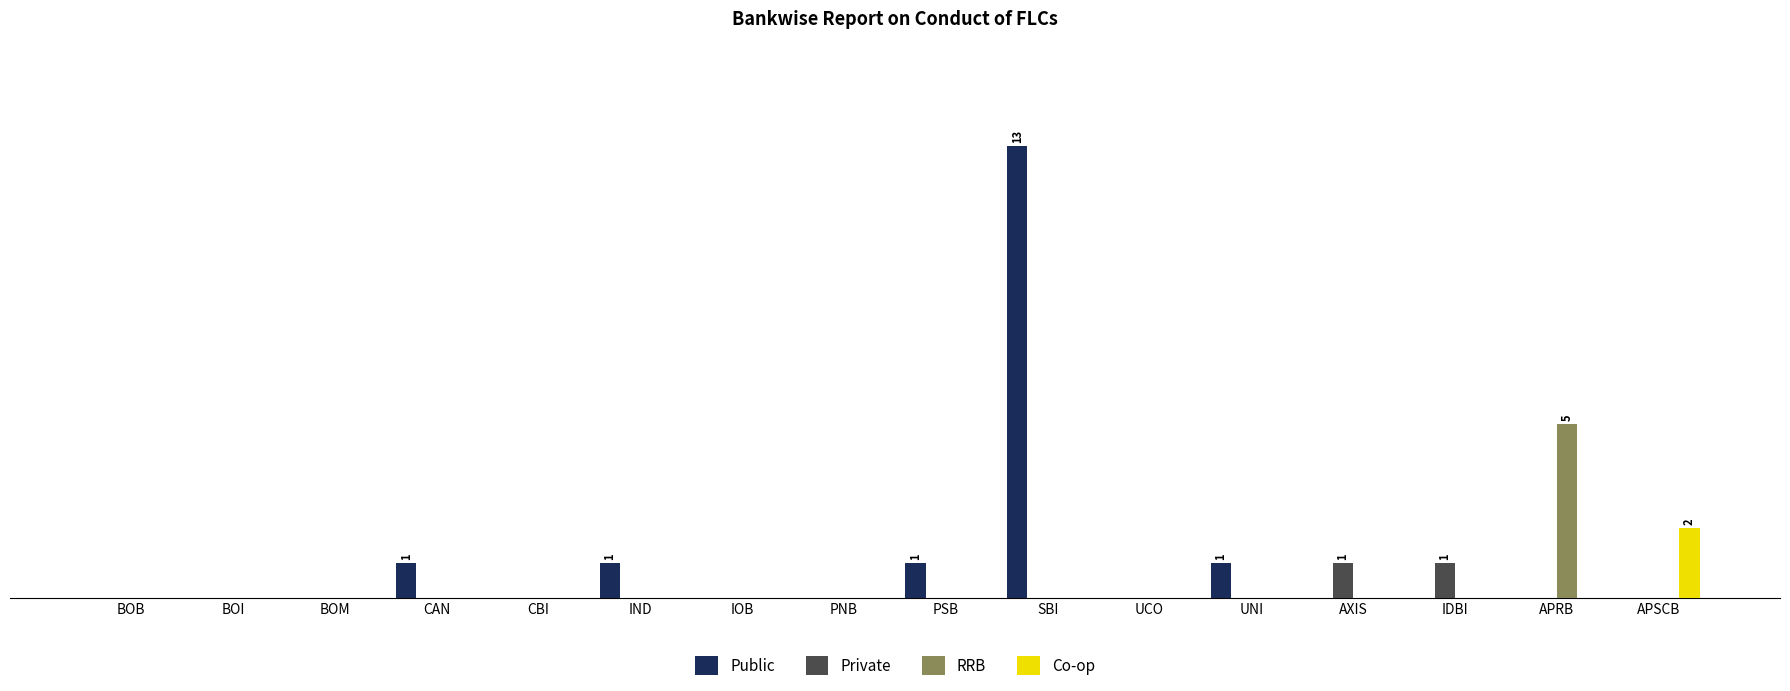

At which category is the sum across all series the highest?

SBI